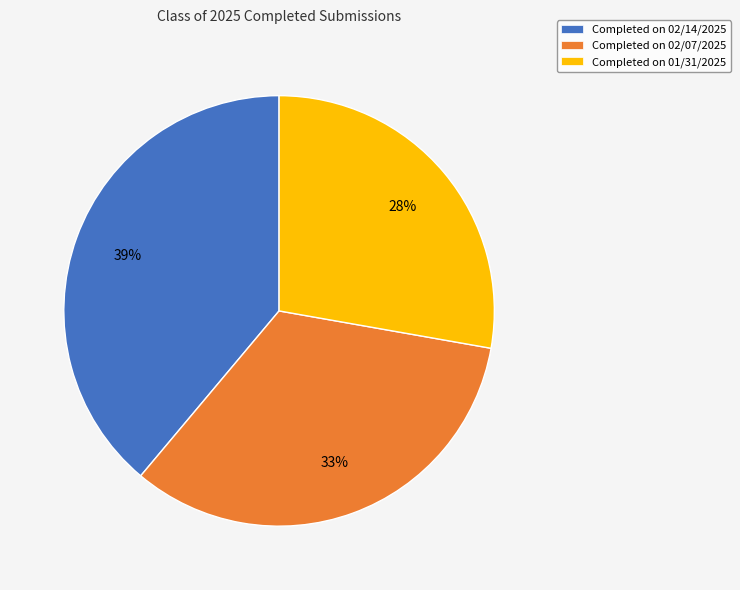

Do Completed on 02/14/2025 and Completed on 02/07/2025 together represent more than half of the pie?

Yes